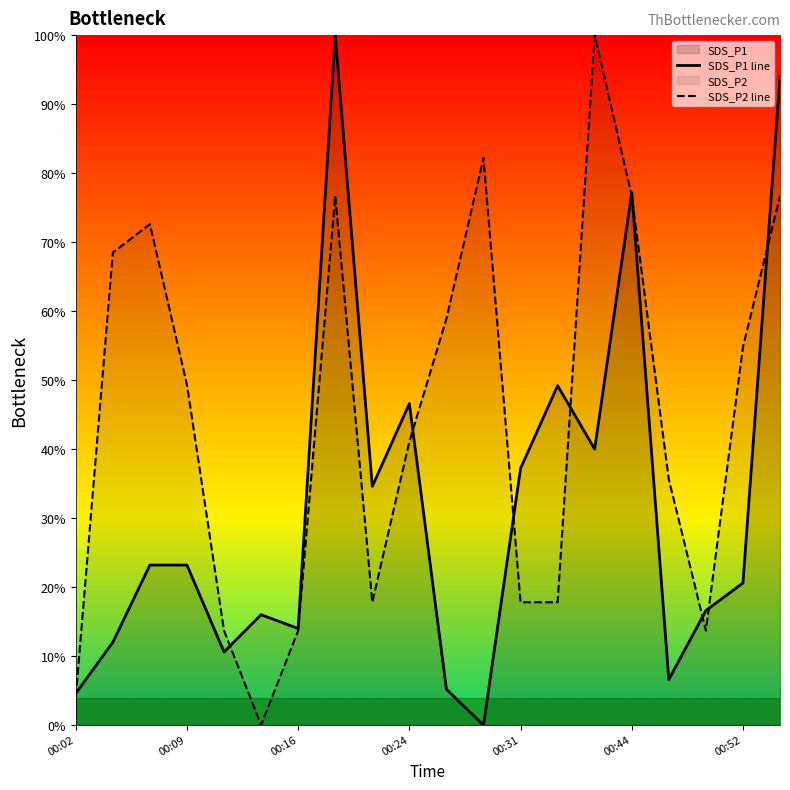

True or false: SDS_P1 line has more than 1 points higher than both neighbors.

True